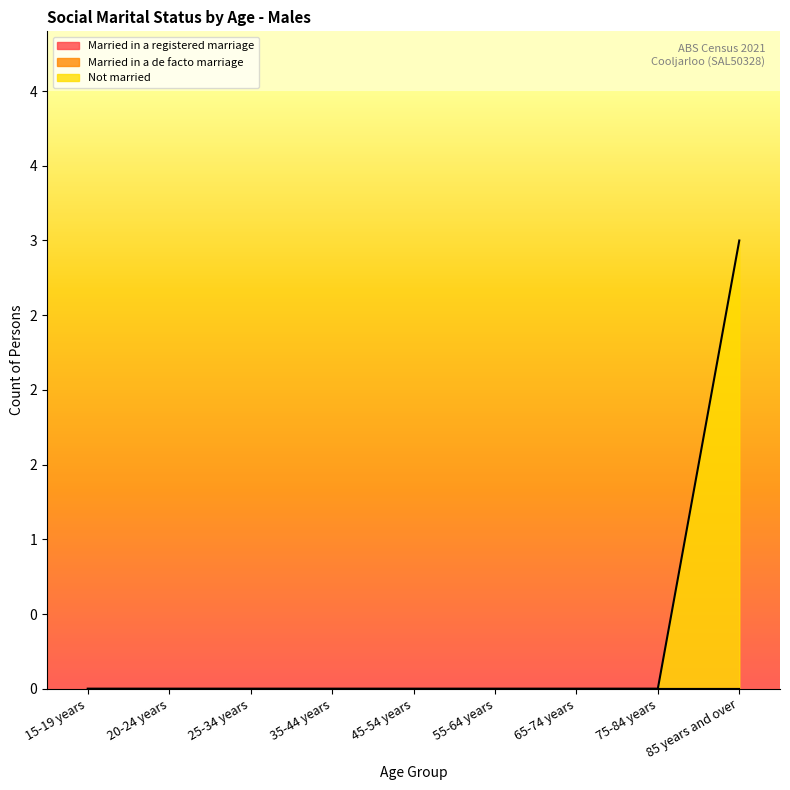

Reading right to left, what are all the values shown in this chart?

Married in a registered marriage: 0	0	0	0	0	0	0	0	0
Married in a de facto marriage: 0	0	0	0	0	0	0	0	0
Not married: 3	0	0	0	0	0	0	0	0